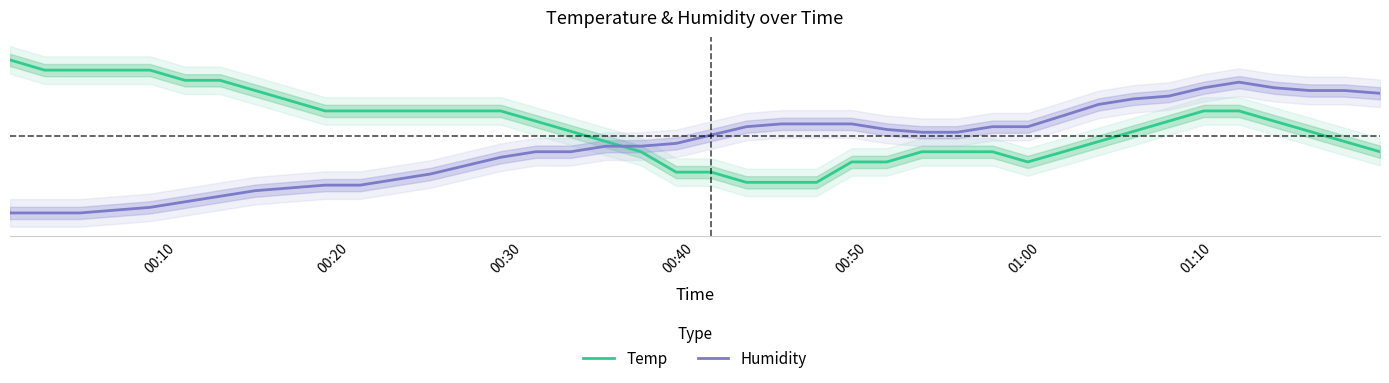

What is the highest value of the Temp series?

1.0